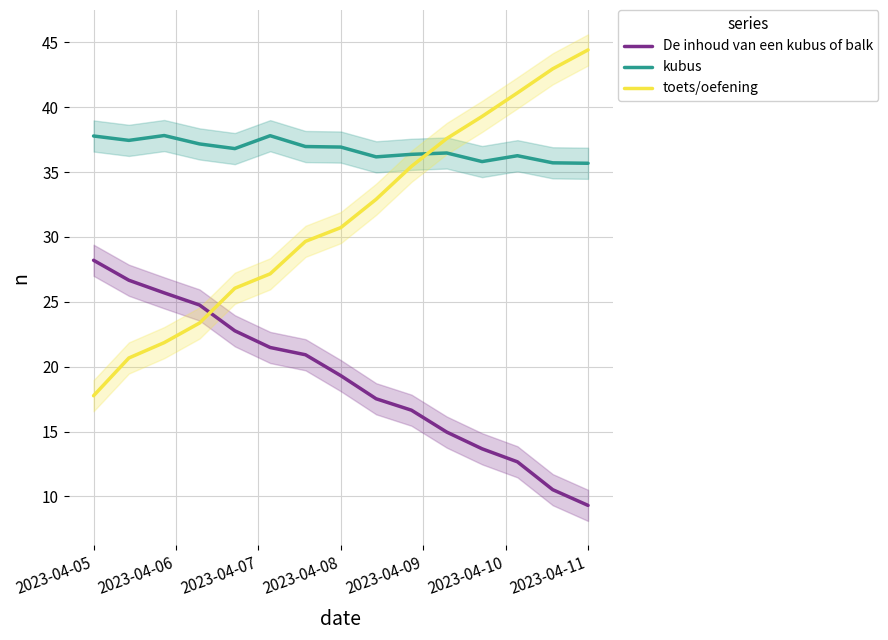

At which label does De inhoud van een kubus of balk reach its peak?

2023-04-05